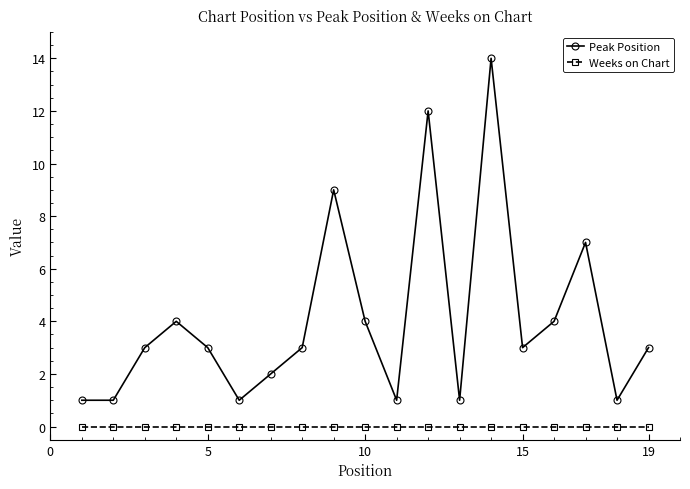

Which series has the largest total across all categories?

Peak Position